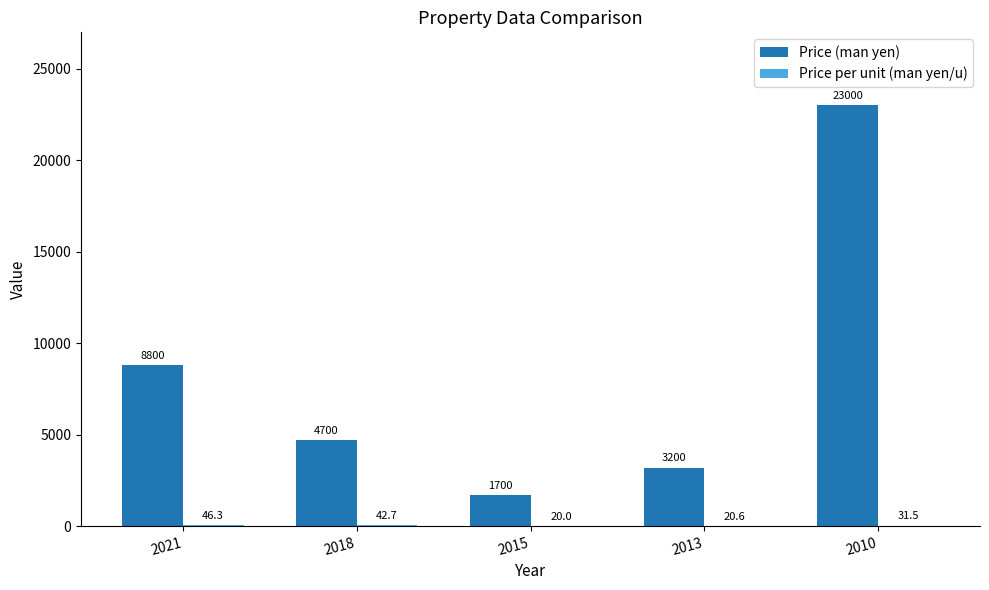

What is the sum of the Price (man yen) values at 2013 and 2021?

12000.0